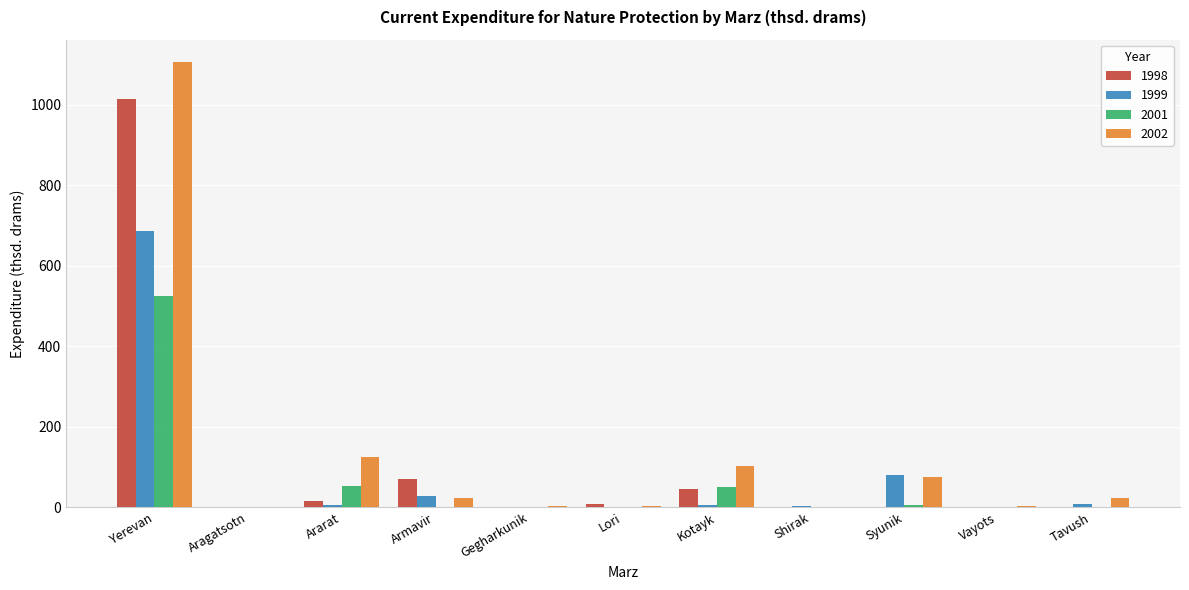

Where is 1999 nearest to the value 342?

Syunik